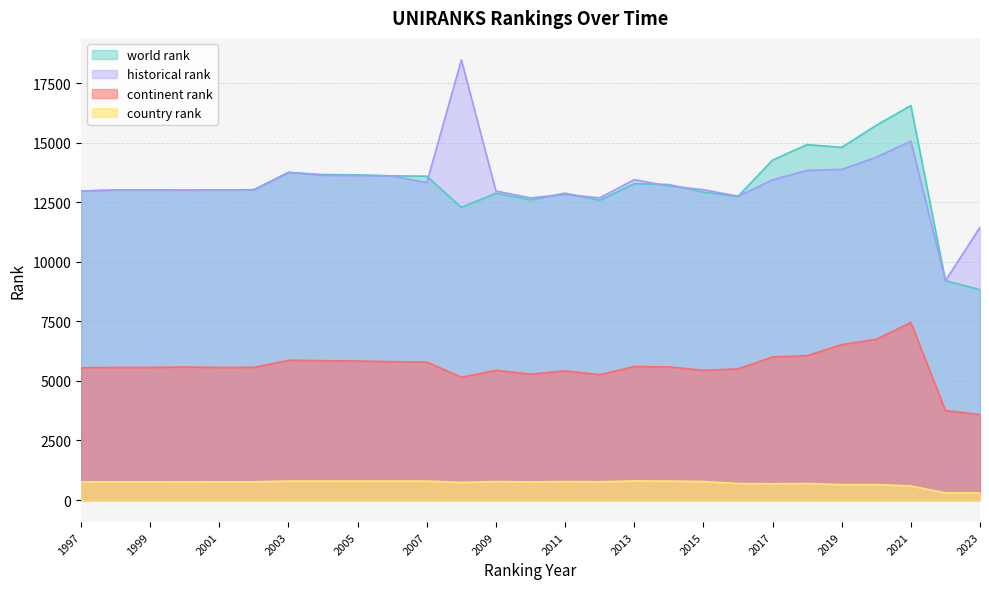

How many lines are shown in the chart?

4